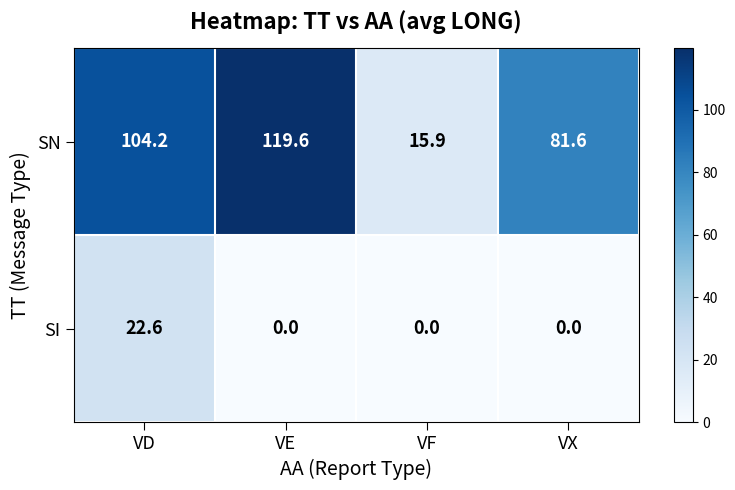

Where does the SN series first go above 104?

VD